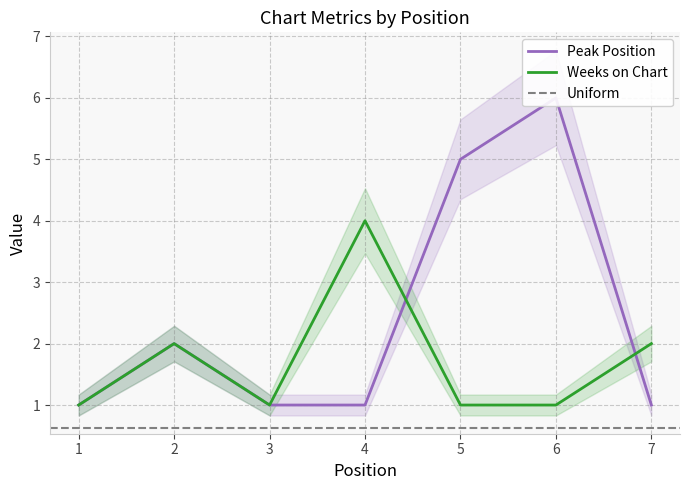

What is the difference between the maximum and minimum values in the Peak Position series?

5